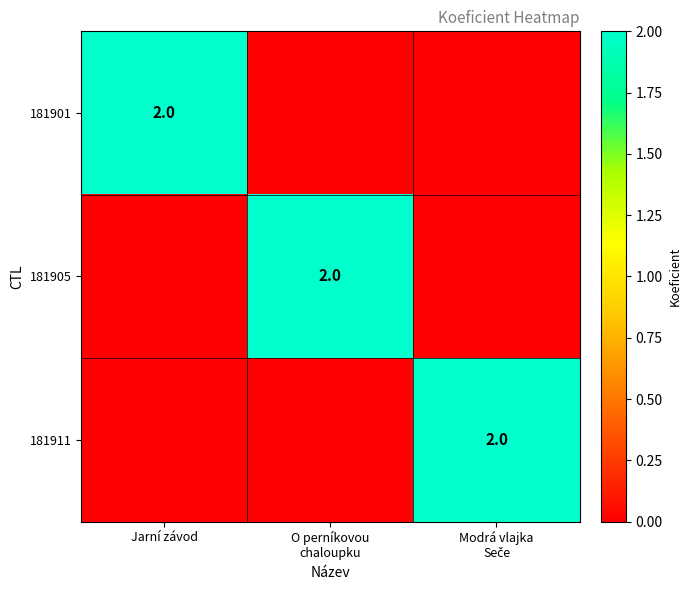

What is the difference between the highest and lowest values at O perníkovou
chaloupku?

2